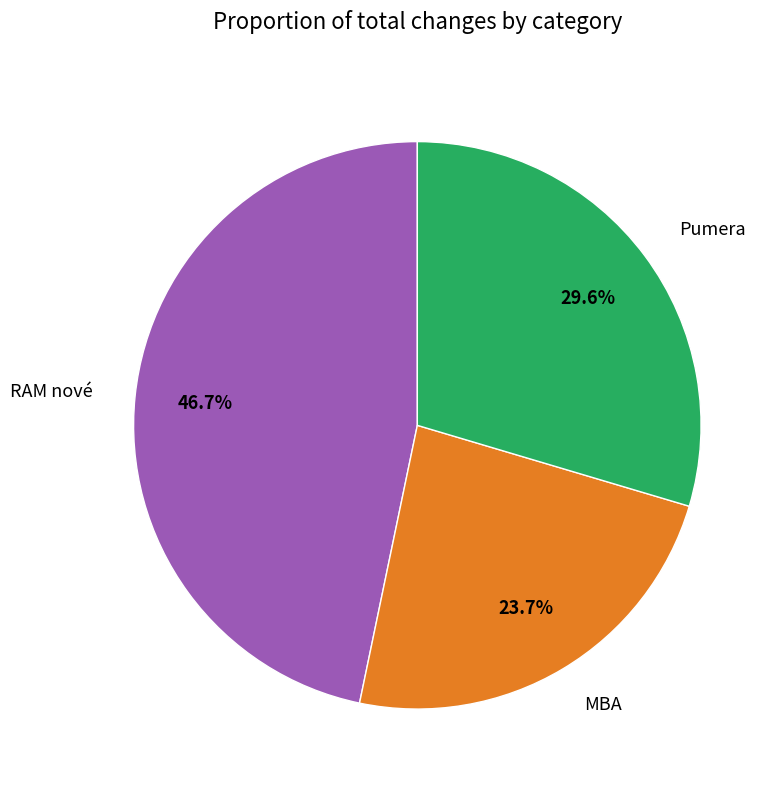

To the nearest percent, what is the average slice percentage?

33%